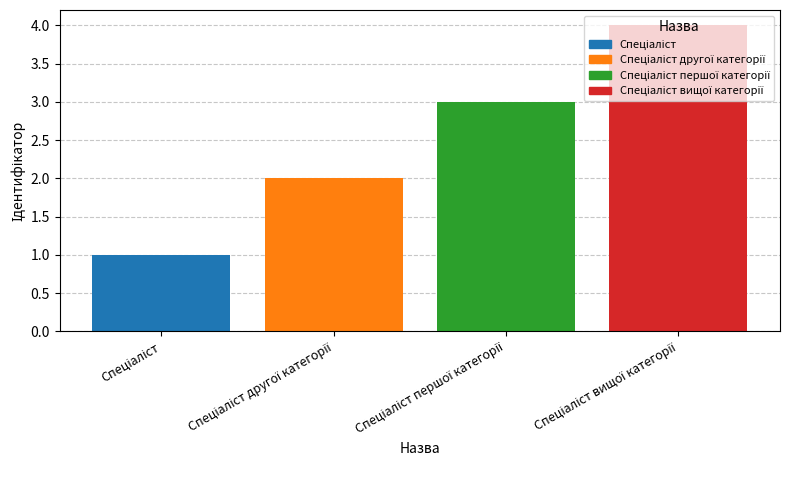

How many values are below 3?

2